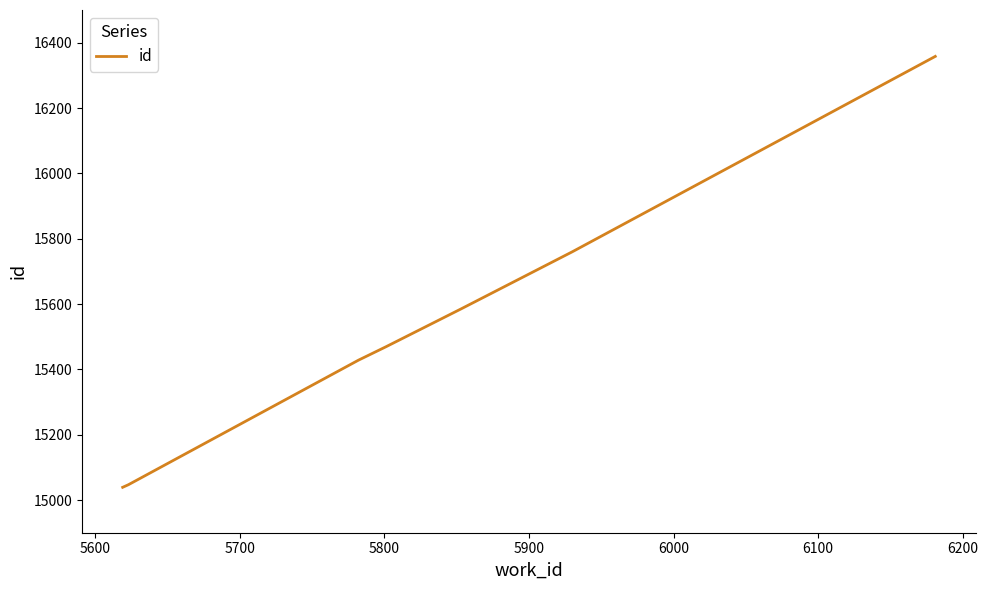

How many lines are shown in the chart?

1